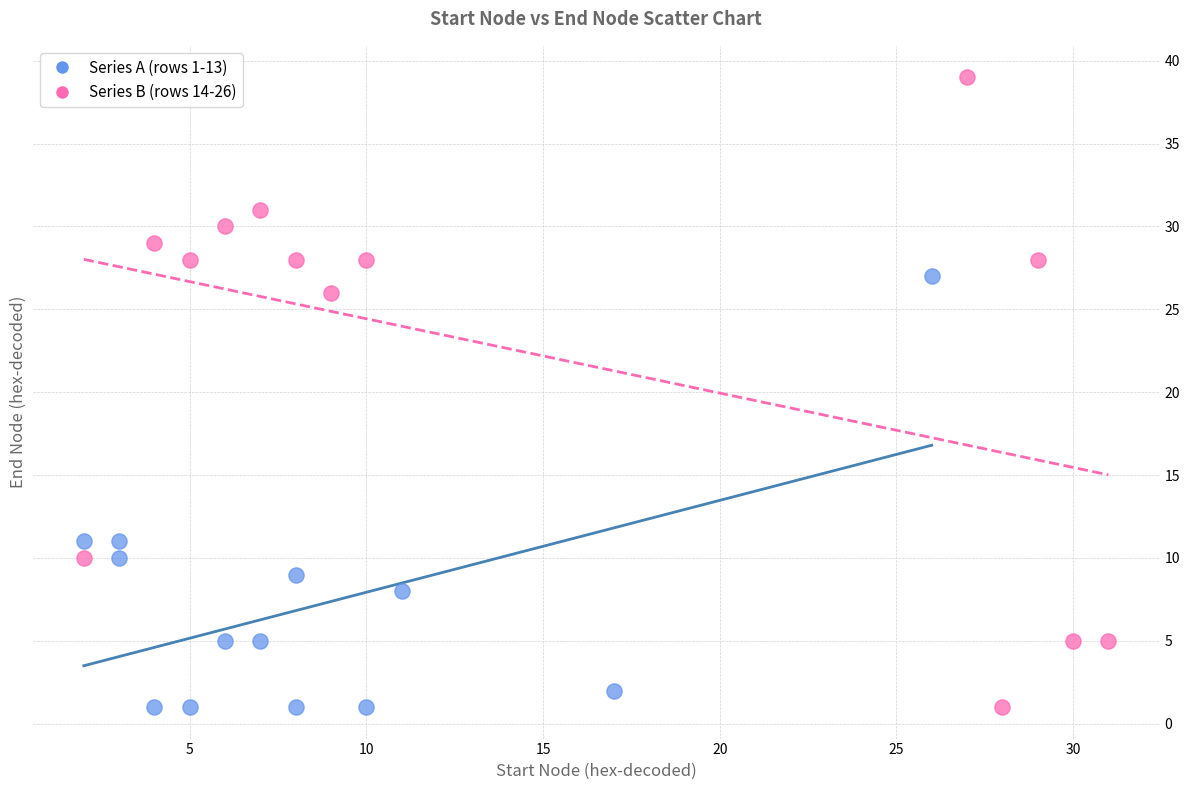

Which series contains the highest Y value?

Series B (rows 14-26)